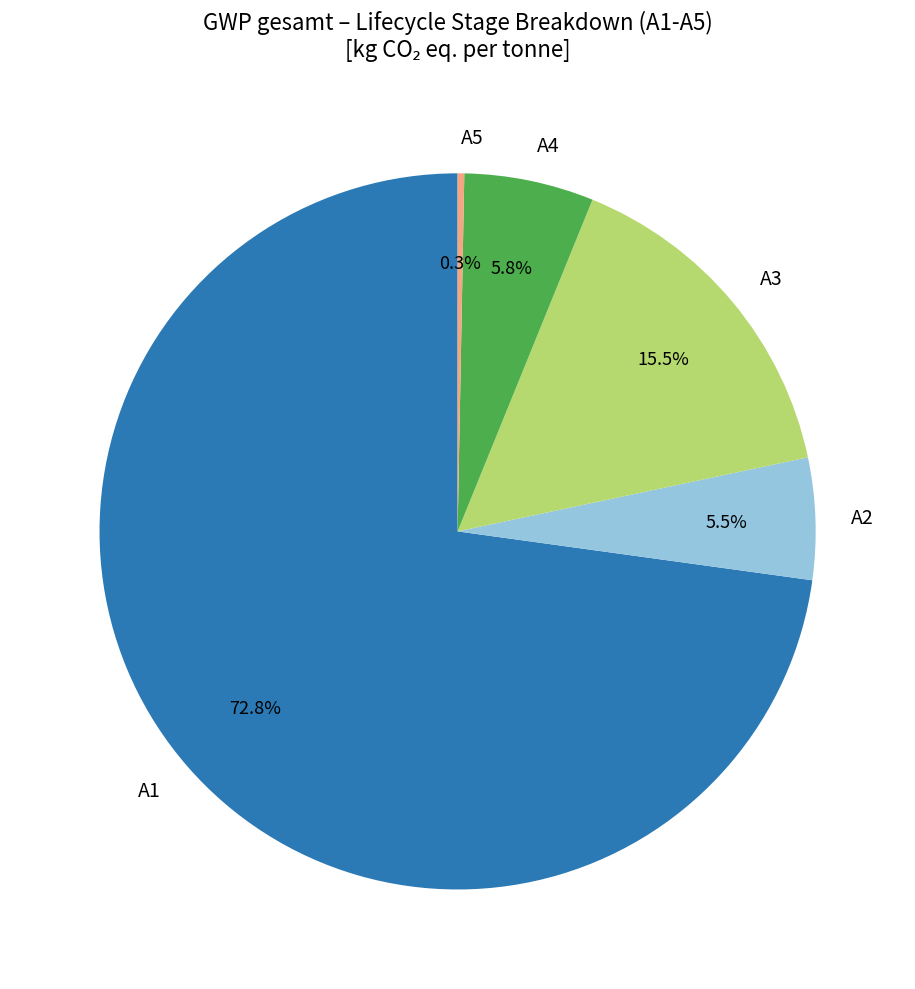

Combined, what portion of the pie is A3 and A1?

88.4%